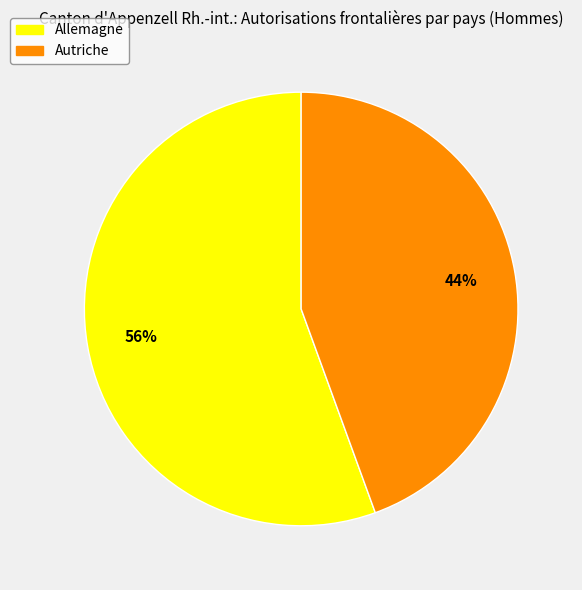

Which has a higher value, Autriche or Allemagne?

Allemagne